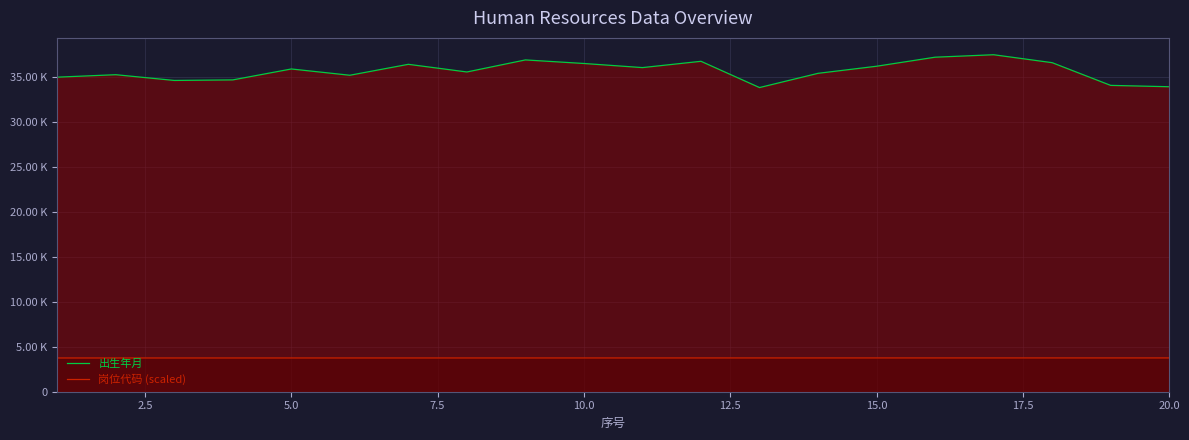

True or false: 岗位代码 (scaled) has more than 2 interior local peaks.

False